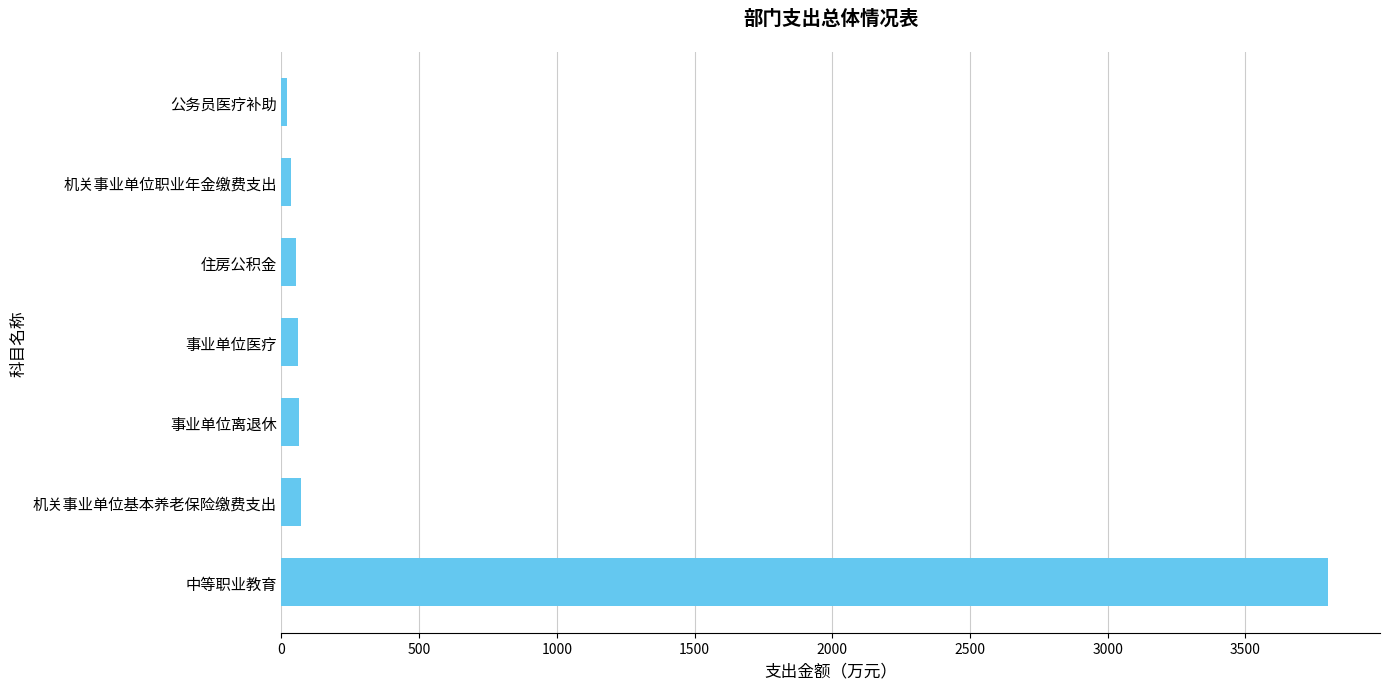

The chart shows a value of 3798.5 at 中等职业教育. True or false?

True